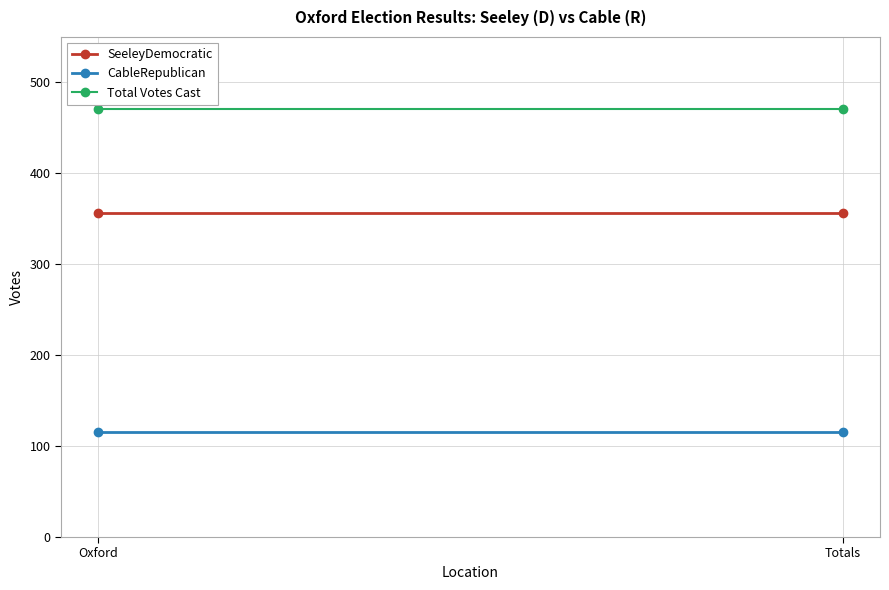

What is the difference between the highest and lowest values at Totals?

356